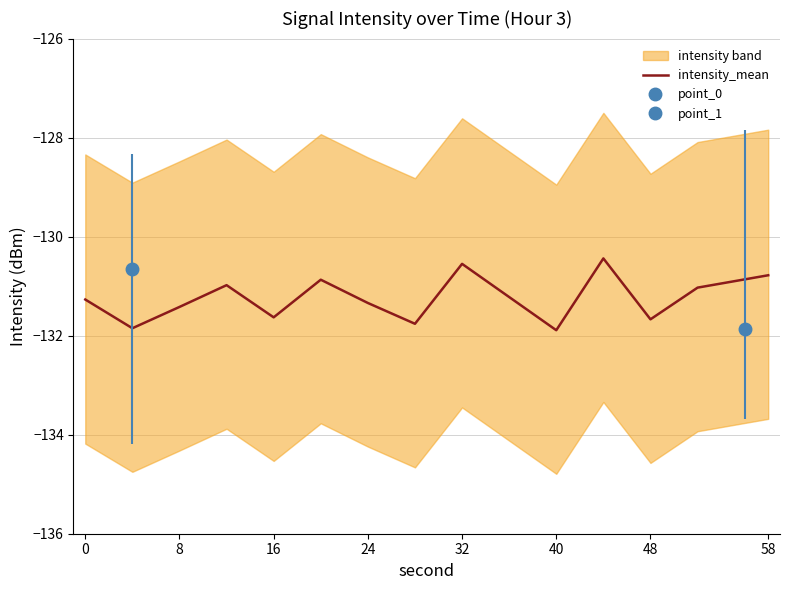

Does the chart have visible grid lines?

Yes